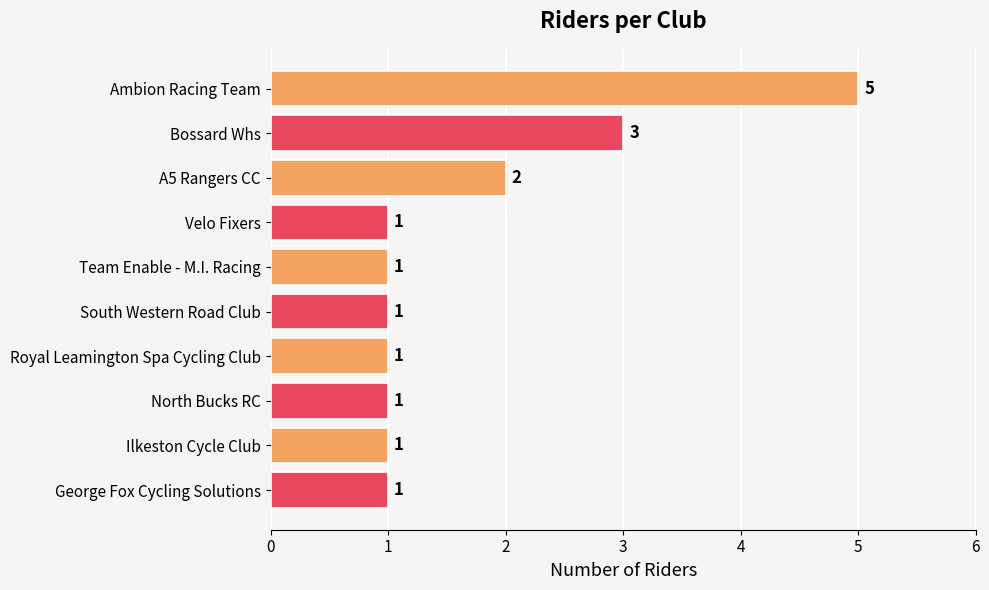

At which label is the value closest to 3?

Bossard Whs